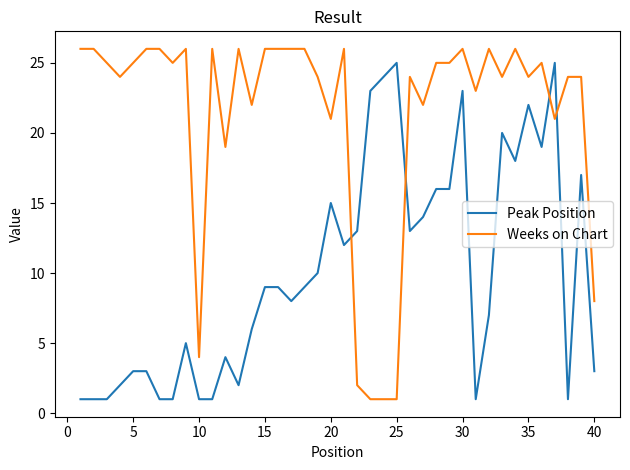

How many intersections are there between Peak Position and Weeks on Chart?

4